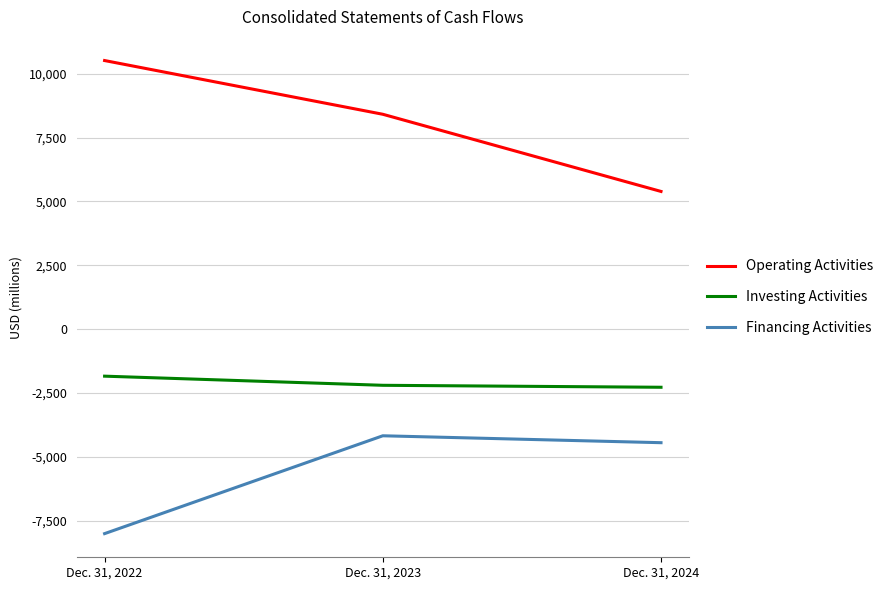

Is the value of Operating Activities at Dec. 31, 2022 greater than the value of Financing Activities at Dec. 31, 2022?

Yes